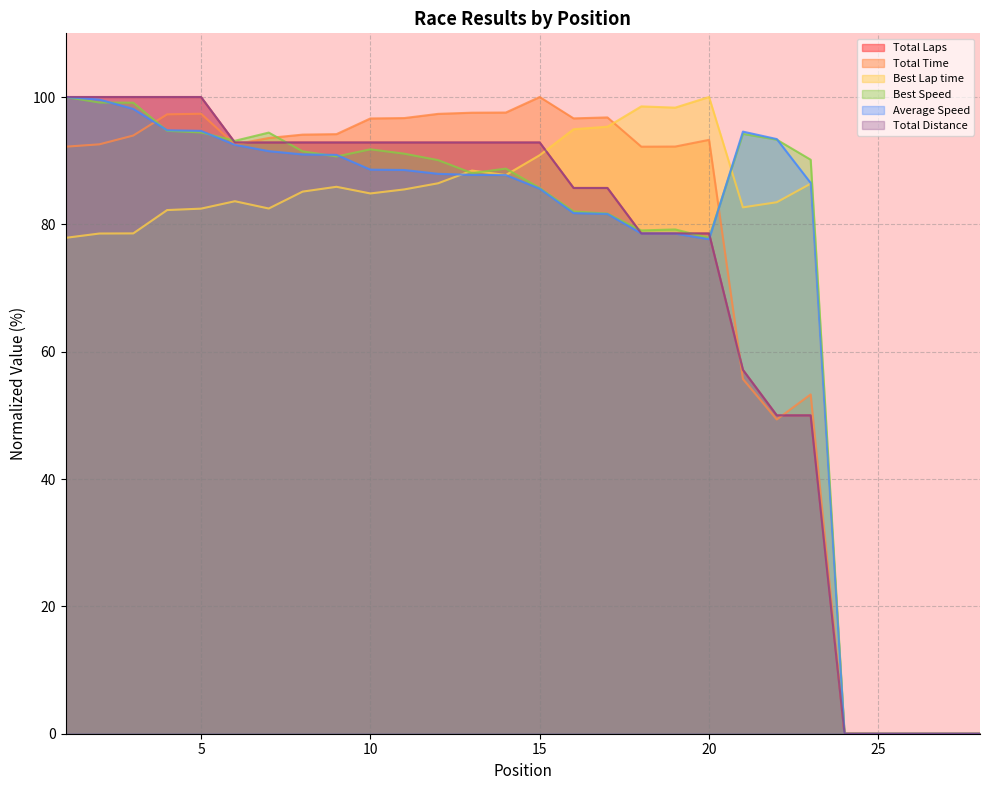

Reading left to right, transcribe all the data shown in this chart.

Total Laps: 100.0	100.0	100.0	100.0	100.0	92.9	92.9	92.9	92.9	92.9	92.9	92.9	92.9	92.9	92.9	85.7	85.7	78.6	78.6	78.6	57.1	50.0	50.0	0.0	0.0	0.0	0.0	0.0
Total Time: 92.2	92.6	93.9	97.3	97.4	92.6	93.6	94.1	94.2	96.6	96.7	97.4	97.5	97.6	100.0	96.6	96.8	92.2	92.2	93.3	55.7	49.4	53.3	0.1	0.0	0.0	0.0	0.0
Best Lap time: 77.9	78.6	78.6	82.2	82.5	83.6	82.5	85.1	85.9	84.9	85.5	86.5	88.4	87.7	90.9	94.9	95.3	98.5	98.3	100.0	82.7	83.5	86.4	0.0	0.0	0.0	0.0	0.0
Best Speed: 100.0	99.1	99.1	94.7	94.4	93.1	94.4	91.5	90.7	91.8	91.1	90.1	88.1	88.8	85.7	82.0	81.7	79.0	79.2	77.9	94.2	93.3	90.2	0.0	0.0	0.0	0.0	0.0
Average Speed: 100.0	99.6	98.1	94.8	94.7	92.5	91.5	91.0	90.9	88.6	88.5	87.9	87.8	87.7	85.6	81.8	81.6	78.6	78.6	77.7	94.6	93.4	86.5	0.0	0.0	0.0	0.0	0.0
Total Distance: 100.0	100.0	100.0	100.0	100.0	92.9	92.9	92.9	92.9	92.9	92.9	92.9	92.9	92.9	92.9	85.7	85.7	78.6	78.6	78.6	57.1	50.0	50.0	0.0	0.0	0.0	0.0	0.0